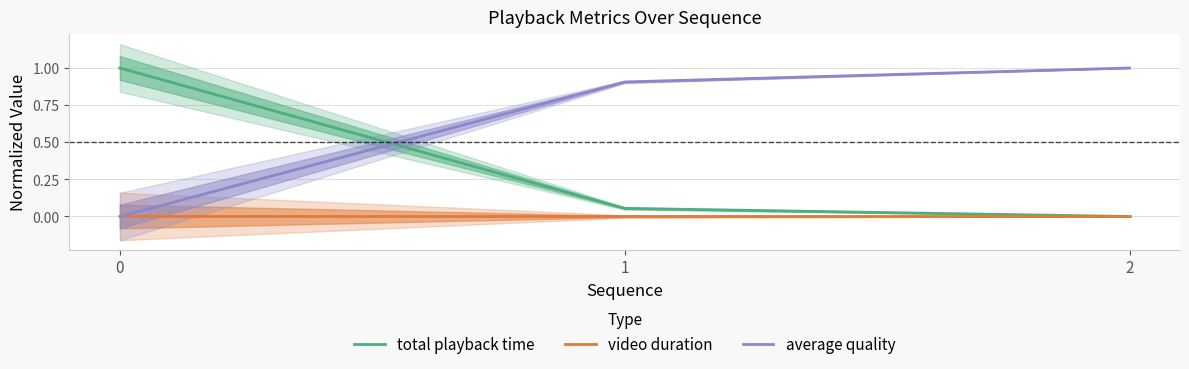

What is the difference between the maximum and minimum values in the total playback time series?

1.0